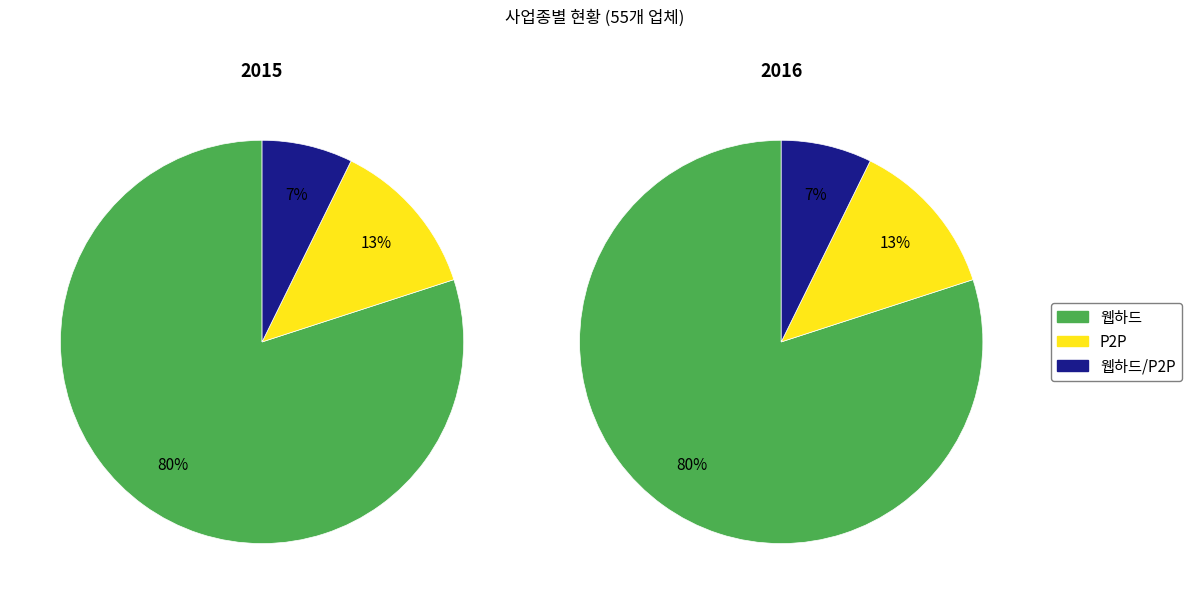

What percentage is the 웹하드 slice, to the nearest percent?

80%